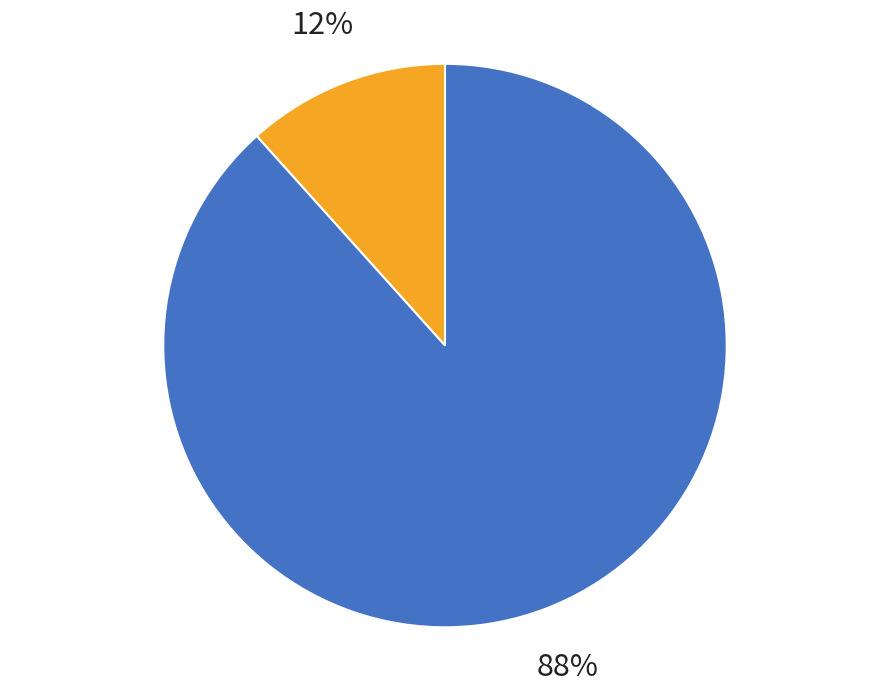

To the nearest percent, what is the average slice percentage?

50%